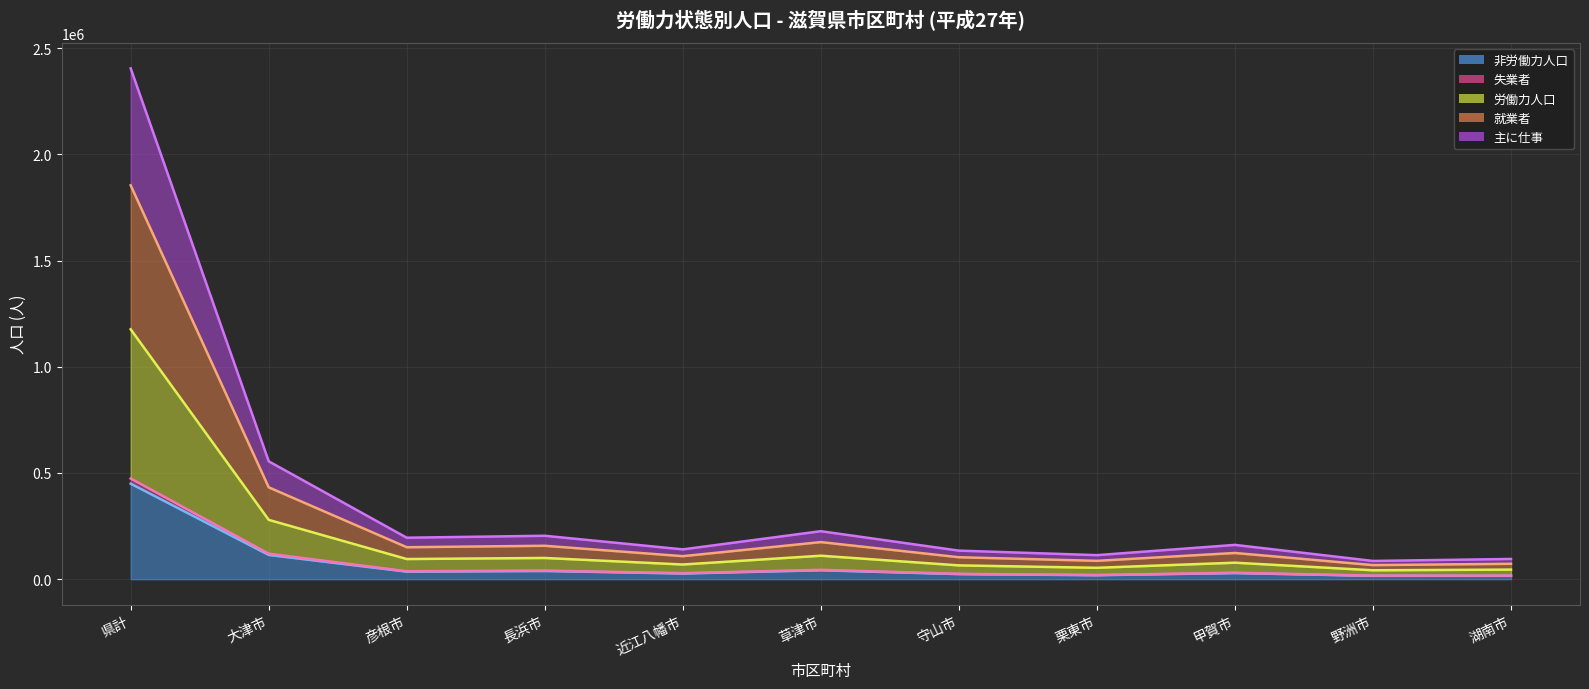

How many interior local peaks does the 非労働力人口 (line) series have?

3